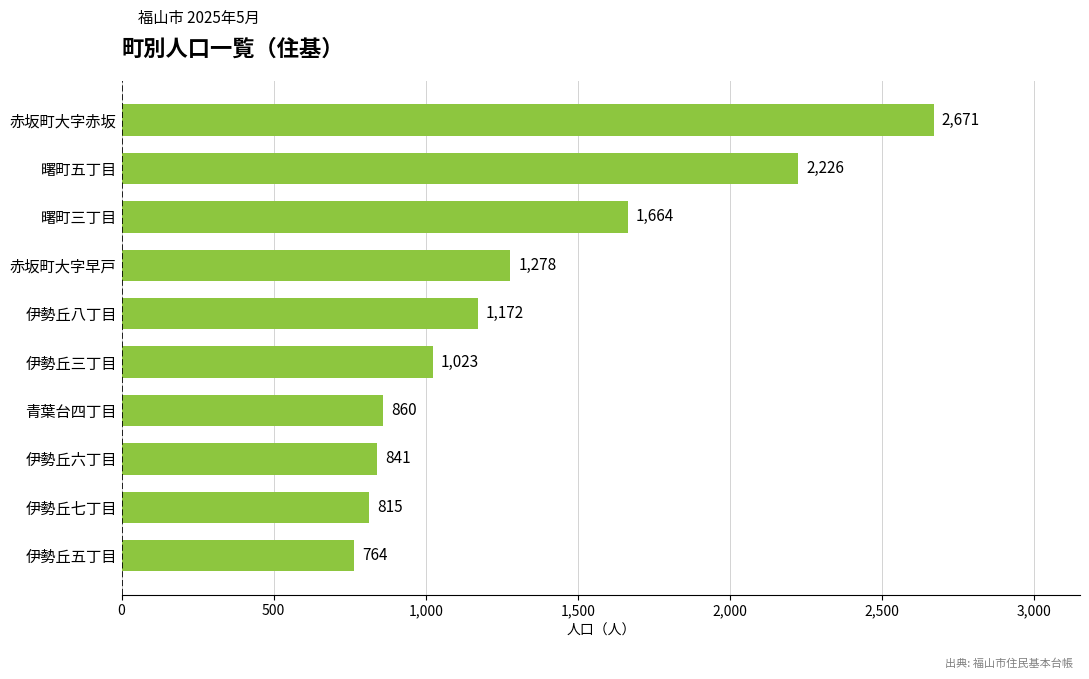

Rank the categories by value from highest to lowest.

赤坂町大字赤坂, 曙町五丁目, 曙町三丁目, 赤坂町大字早戸, 伊勢丘八丁目, 伊勢丘三丁目, 青葉台四丁目, 伊勢丘六丁目, 伊勢丘七丁目, 伊勢丘五丁目